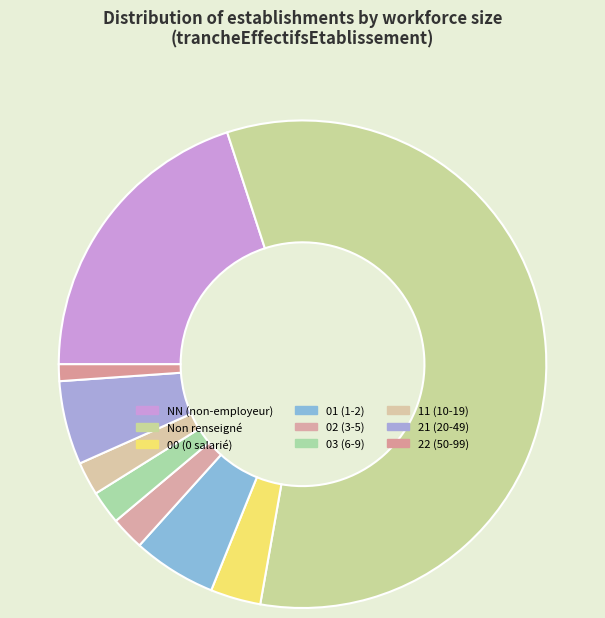

Count the number of slices in the pie.

9